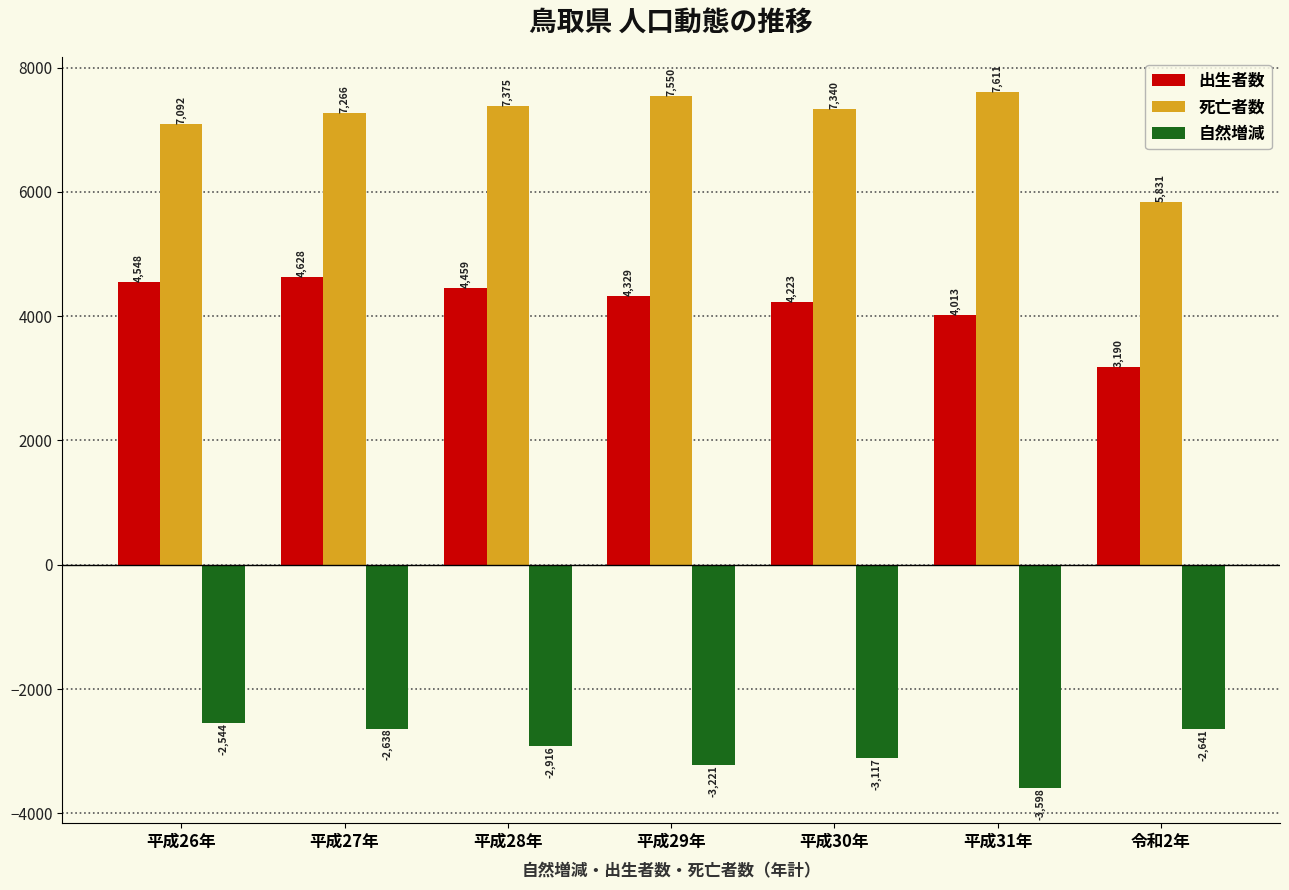

Which series changed the most between 平成27年 and 平成30年?

自然増減